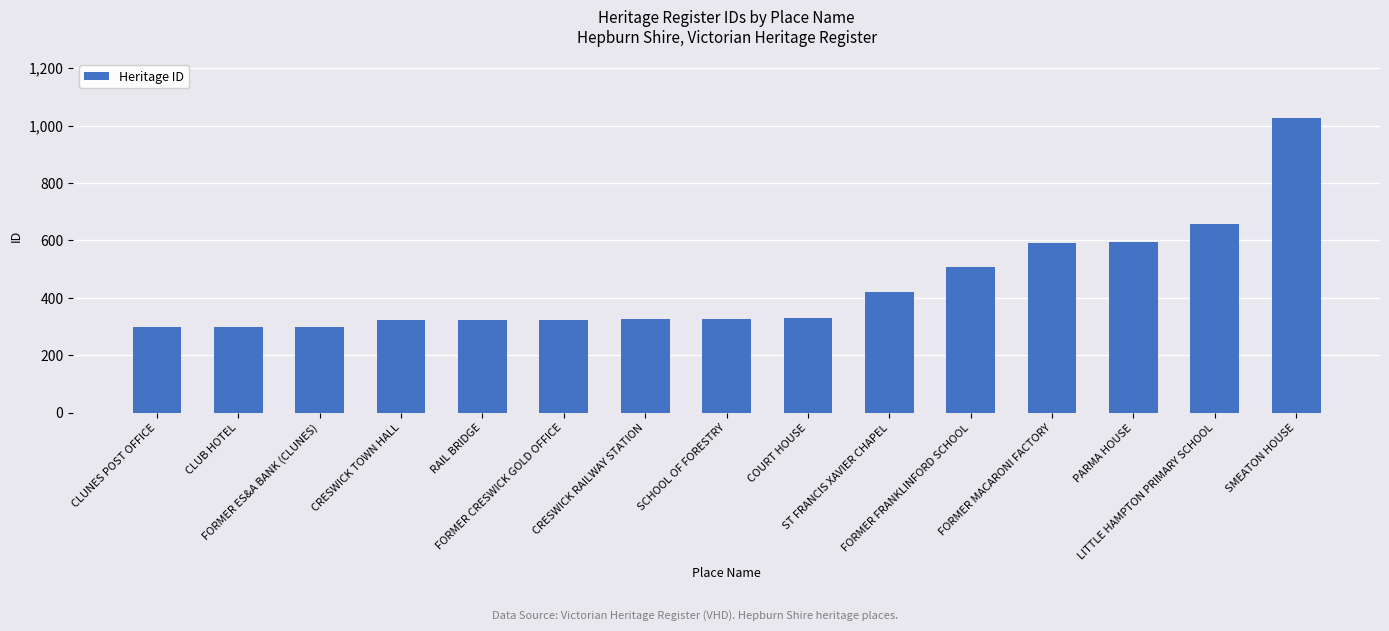

The value at SCHOOL OF FORESTRY is 212. True or false?

False